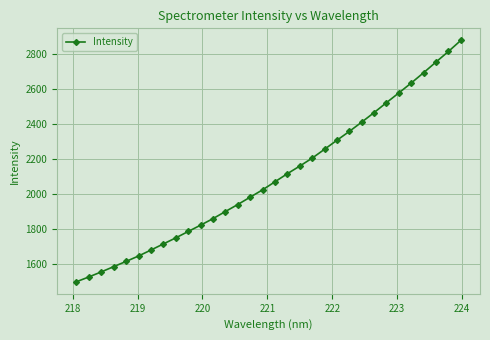

What is the value of the 16th point from the left?

2022.8